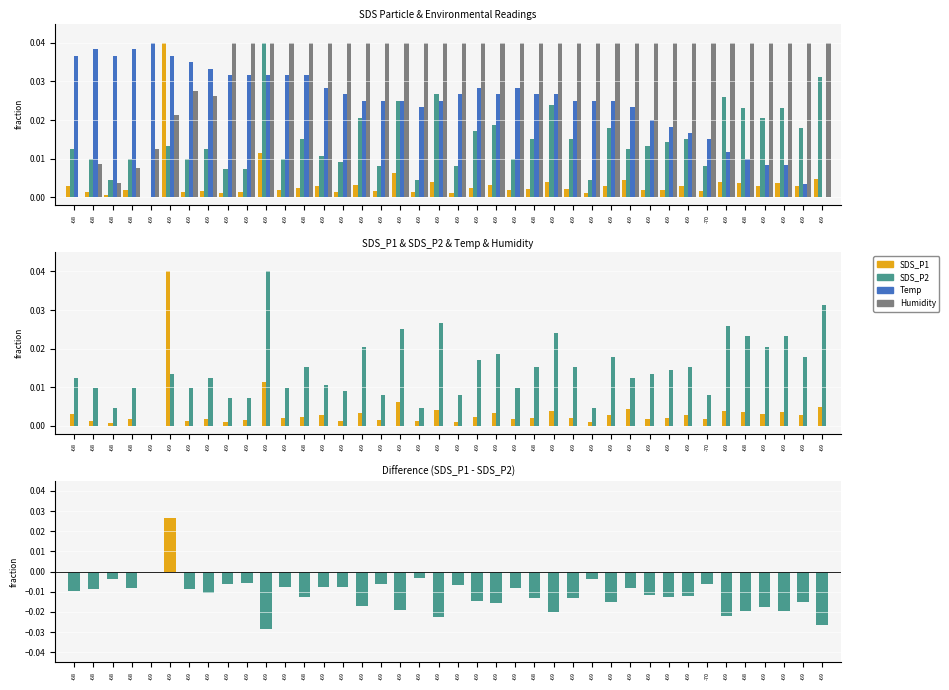

List the labels in order of Humidity value, smallest first.

-68, -68, -68, -68, -69, -69, -69, -69, -69, -69, -69, -69, -68, -69, -69, -69, -69, -69, -69, -69, -69, -69, -69, -69, -68, -69, -69, -69, -69, -69, -69, -69, -69, -70, -69, -68, -69, -69, -69, -69